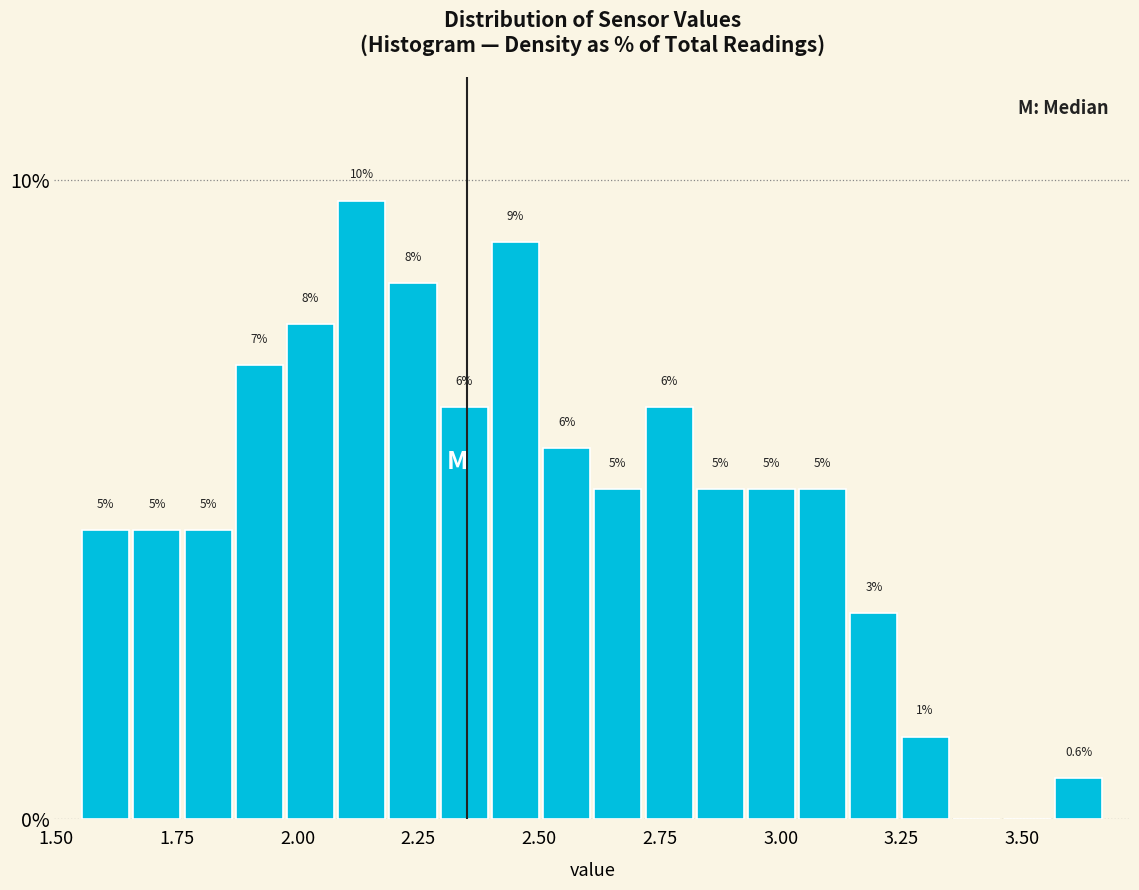

Around what value on the x-axis is the tallest bar? Give the approximate position of its centre, as read against the axis.

2.15